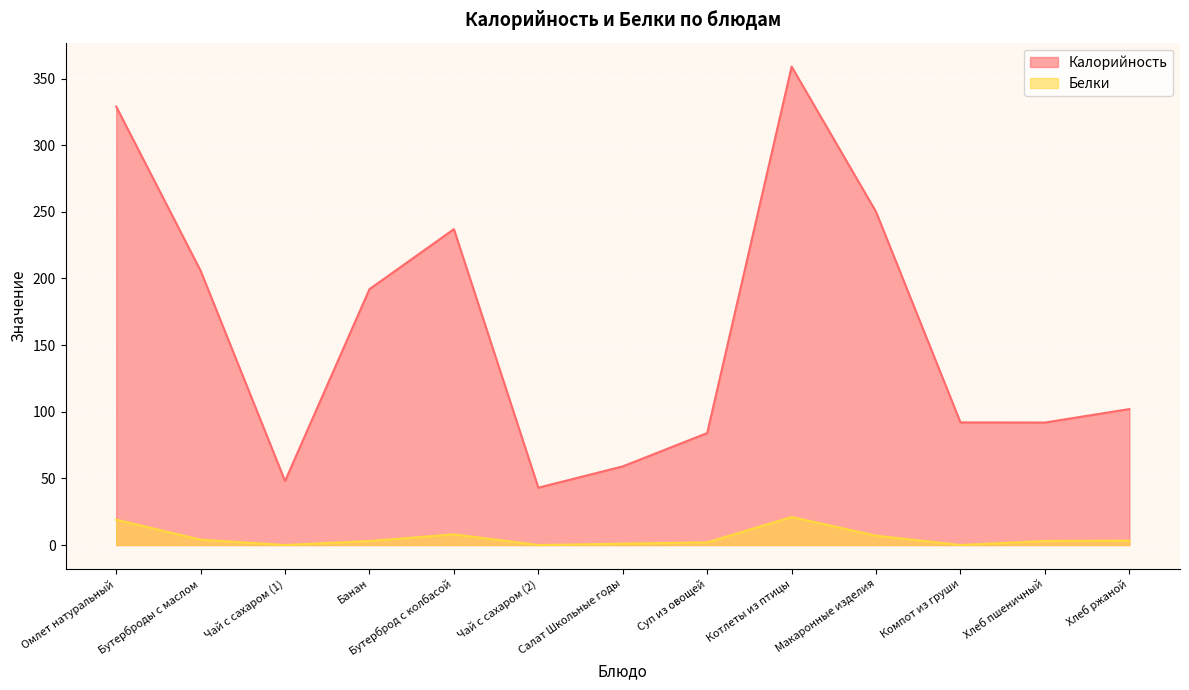

At which label does Белки first exceed 3?

Омлет натуральный